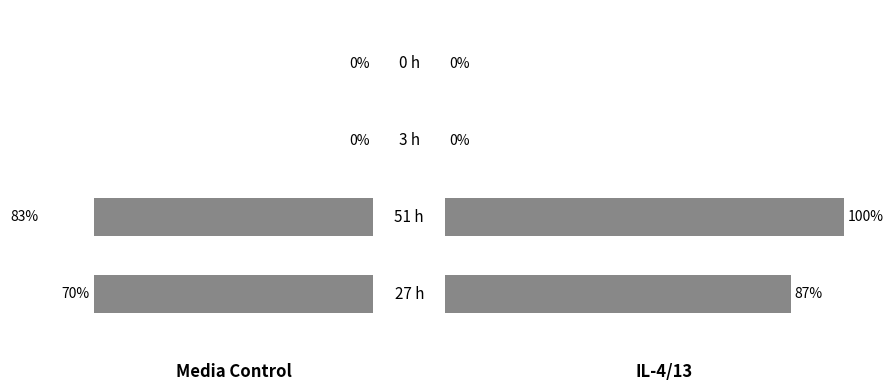

Is the value of Media Control at 2 greater than the value of IL-4/13 at 1?

No